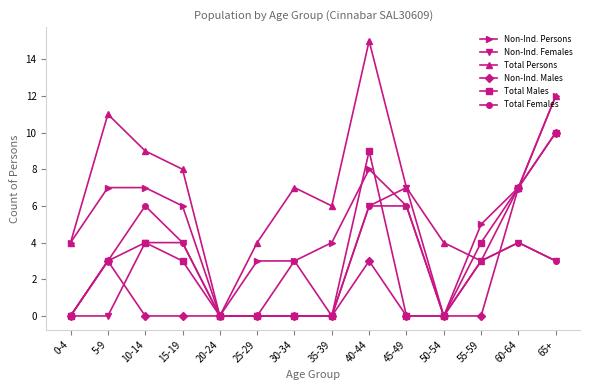

What are all the series names shown in the legend?

Non-Ind. Persons, Non-Ind. Females, Total Persons, Non-Ind. Males, Total Males, Total Females